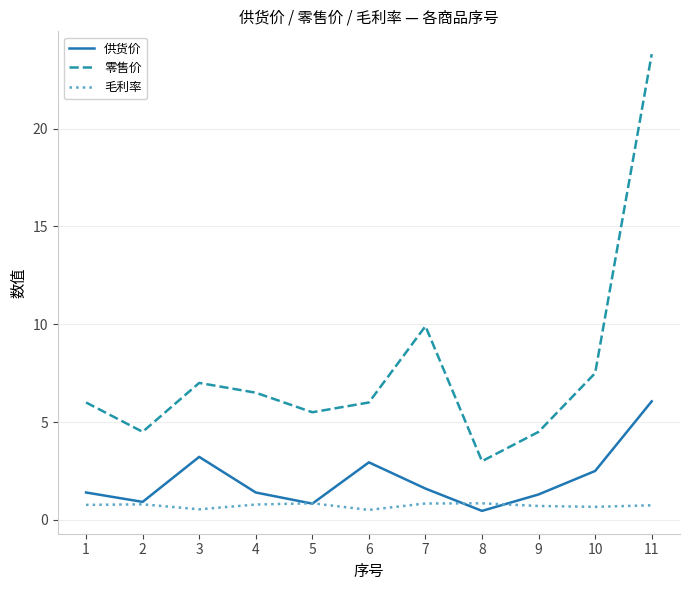

True or false: 供货价 has a value of 0.5 at 8.

True